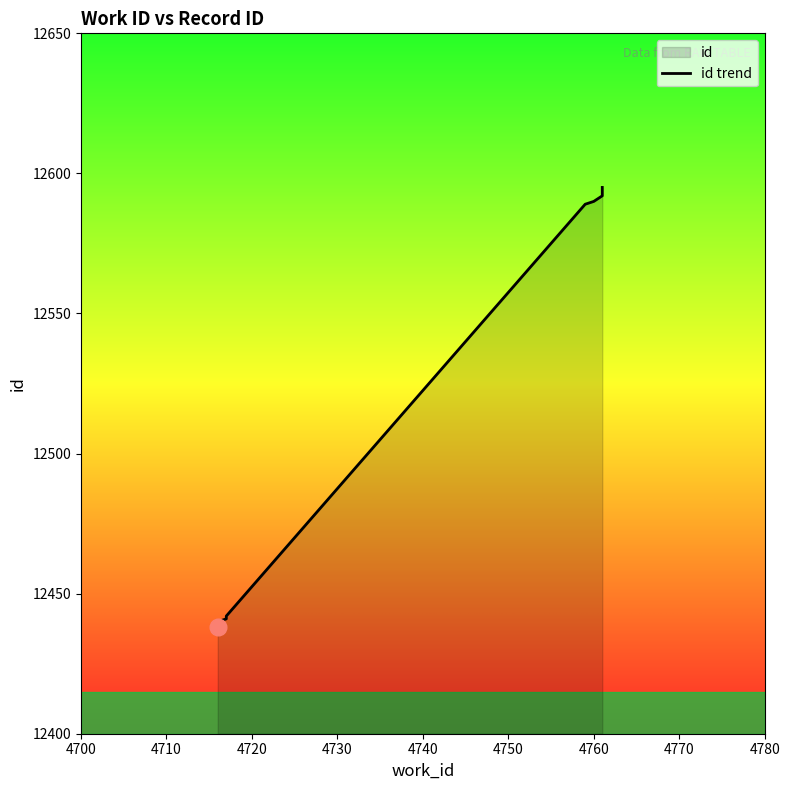

What is the minimum value shown in the chart?

12438